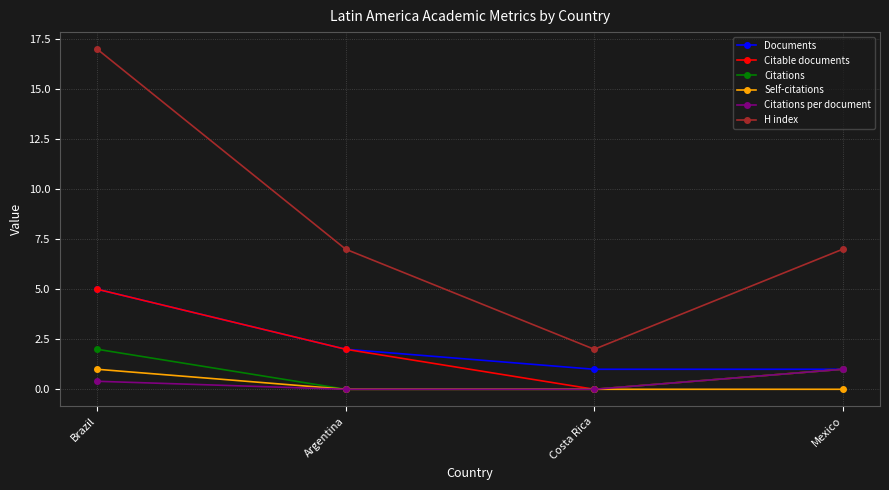

Reading left to right, transcribe all the data shown in this chart.

Documents: Brazil=5.0	Argentina=2.0	Costa Rica=1.0	Mexico=1.0
Citable documents: Brazil=5.0	Argentina=2.0	Costa Rica=0.0	Mexico=1.0
Citations: Brazil=2.0	Argentina=0.0	Costa Rica=0.0	Mexico=1.0
Self-citations: Brazil=1.0	Argentina=0.0	Costa Rica=0.0	Mexico=0.0
Citations per document: Brazil=0.4	Argentina=0.0	Costa Rica=0.0	Mexico=1.0
H index: Brazil=17.0	Argentina=7.0	Costa Rica=2.0	Mexico=7.0